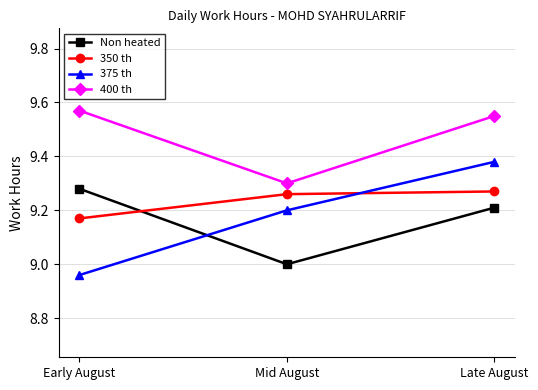

How many distinct data groups are displayed?

4